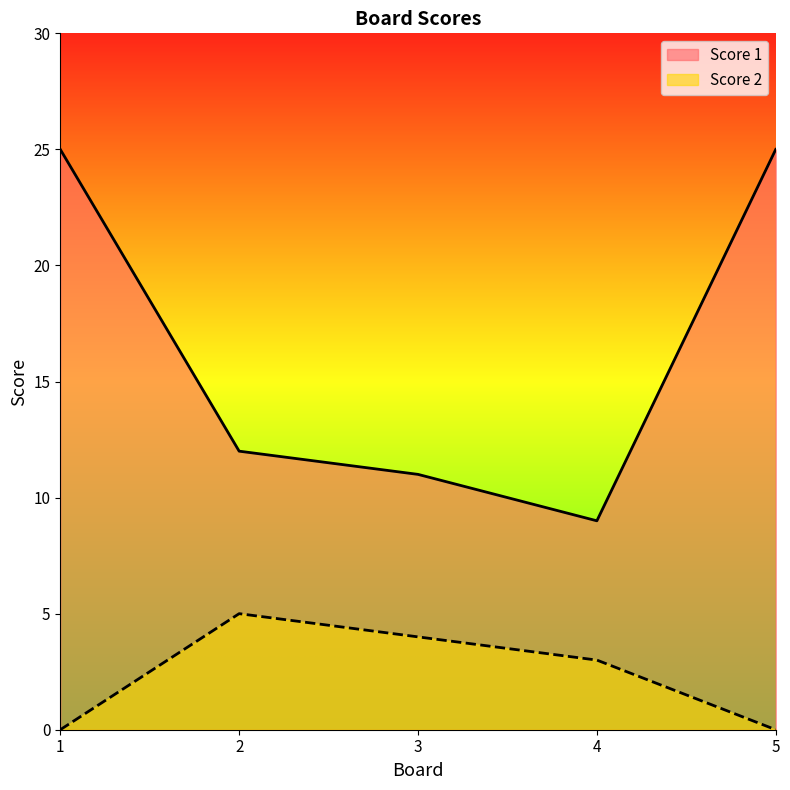

Rank the series by their average value, from lowest to highest.

Score 2, Score 1